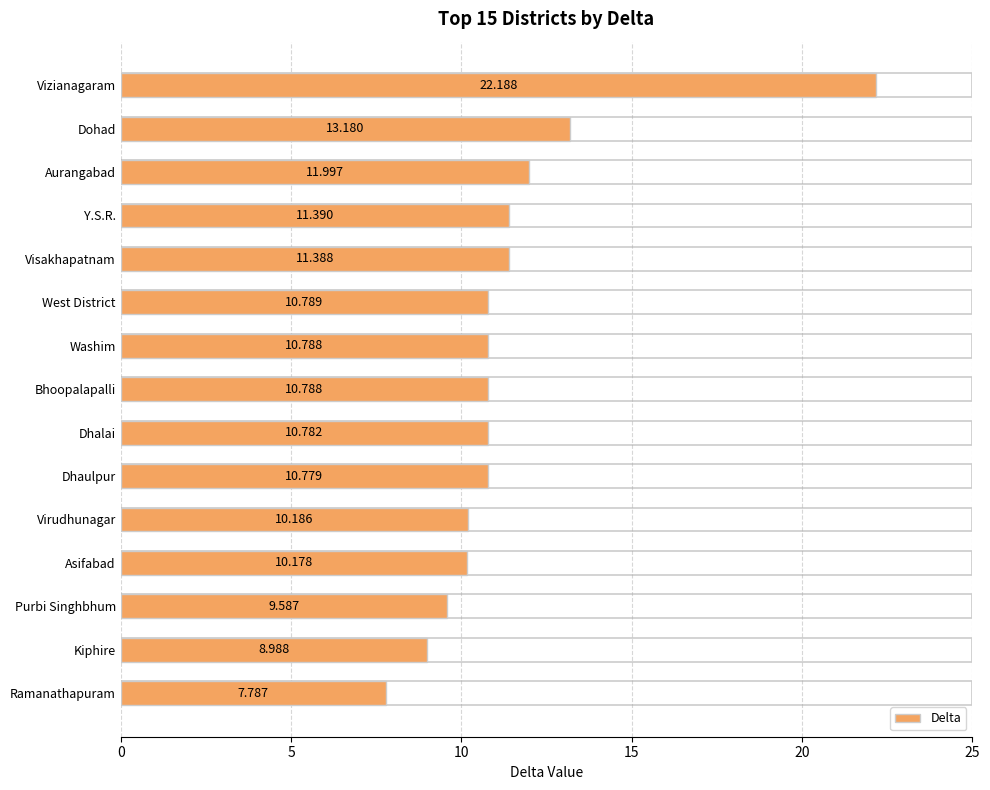

The value at Kiphire is 12.4. True or false?

False